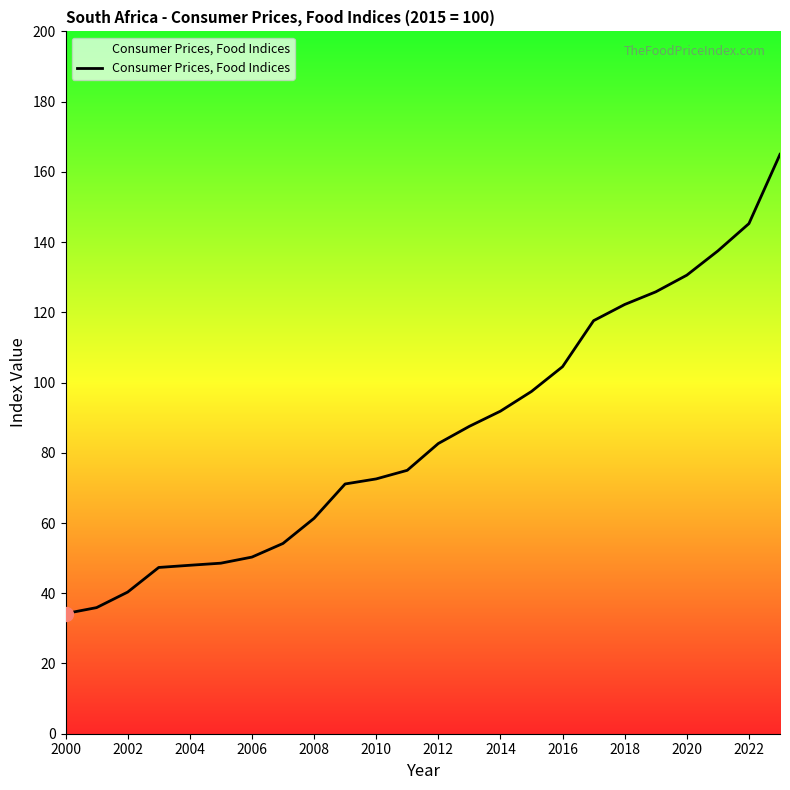

What is the greatest value displayed?

165.0